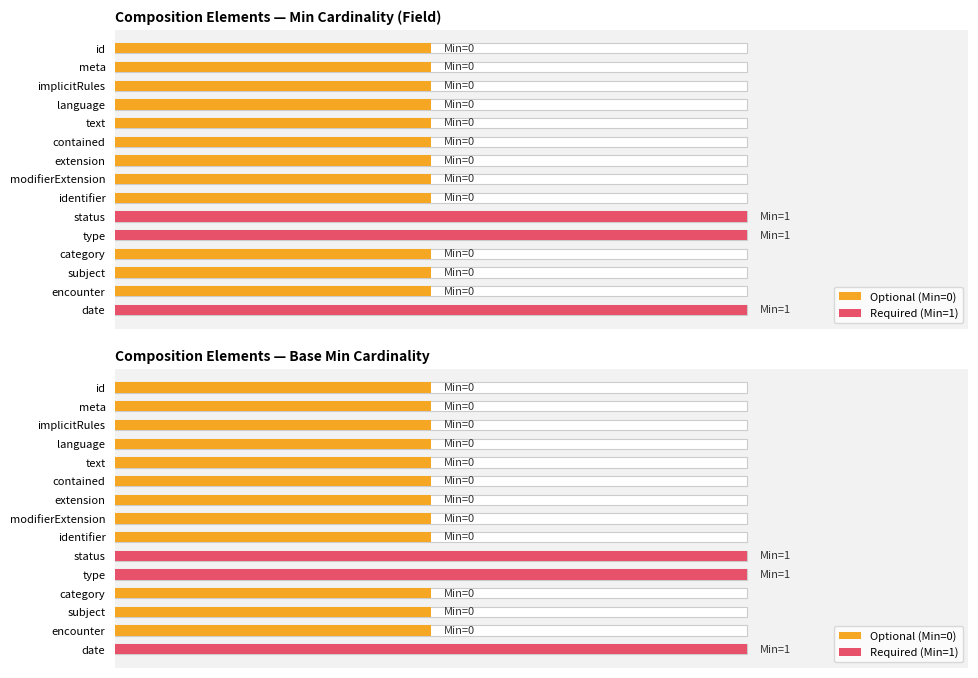

Between text and date, which series saw the biggest shift?

Required (Min=1)